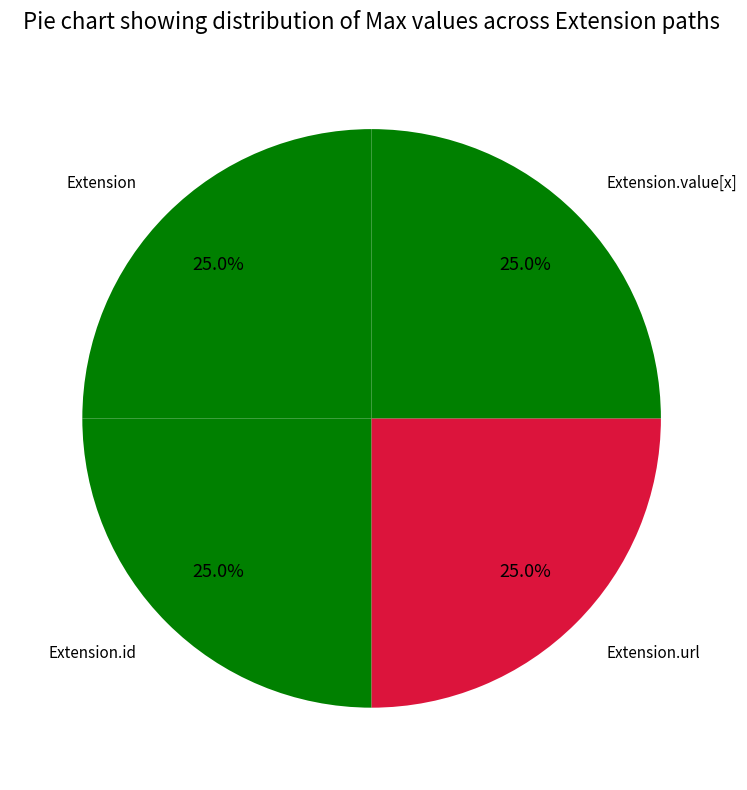

How many slices are in this pie chart?

4